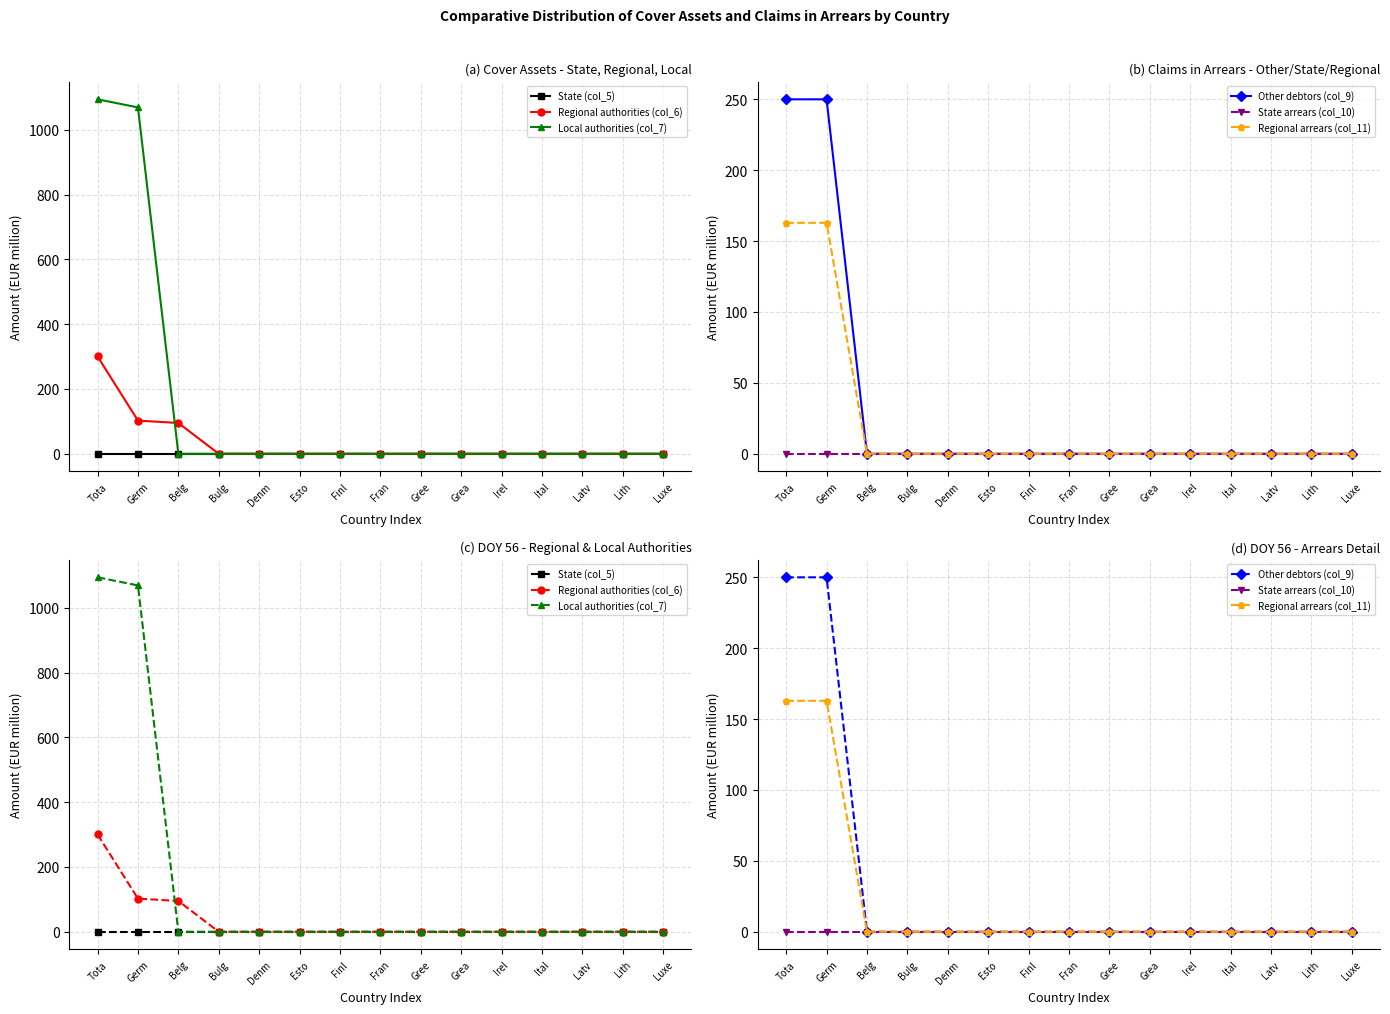

List the labels in order of State arrears (col_10) value, smallest first.

Tota, Germ, Belg, Bulg, Denm, Esto, Finl, Fran, Gree, Grea, Irel, Ital, Latv, Lith, Luxe